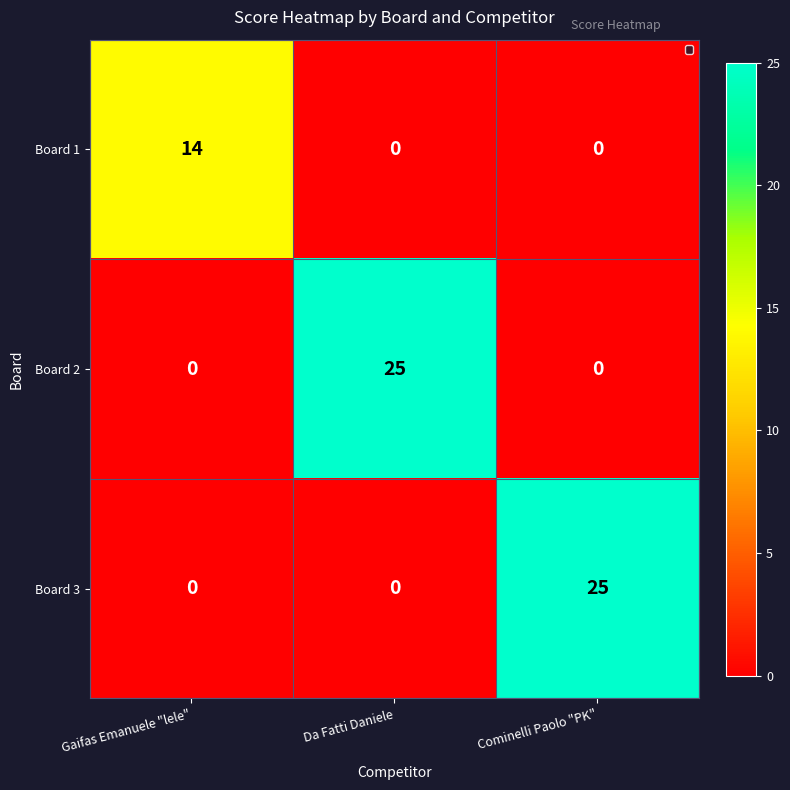

What is the sum of all Board 1 values?

14